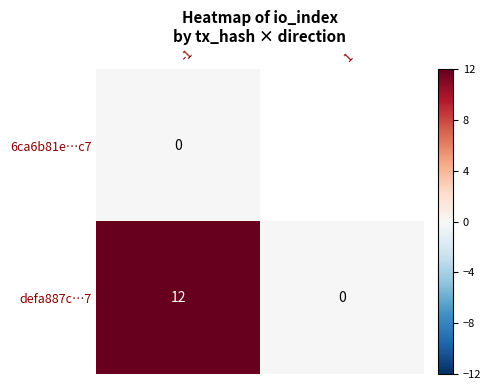

True or false: defa887c…7 has a value of 16.5 at -1.

False